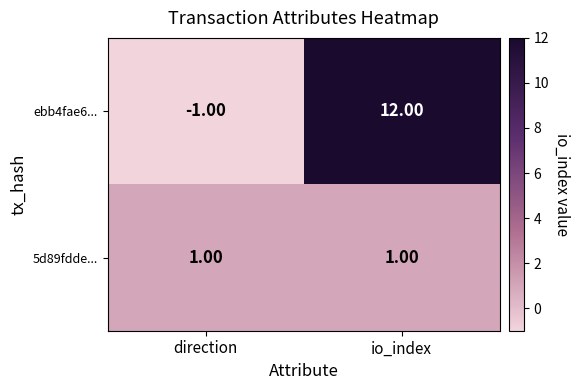

At which category does the chart reach its peak across all series?

io_index